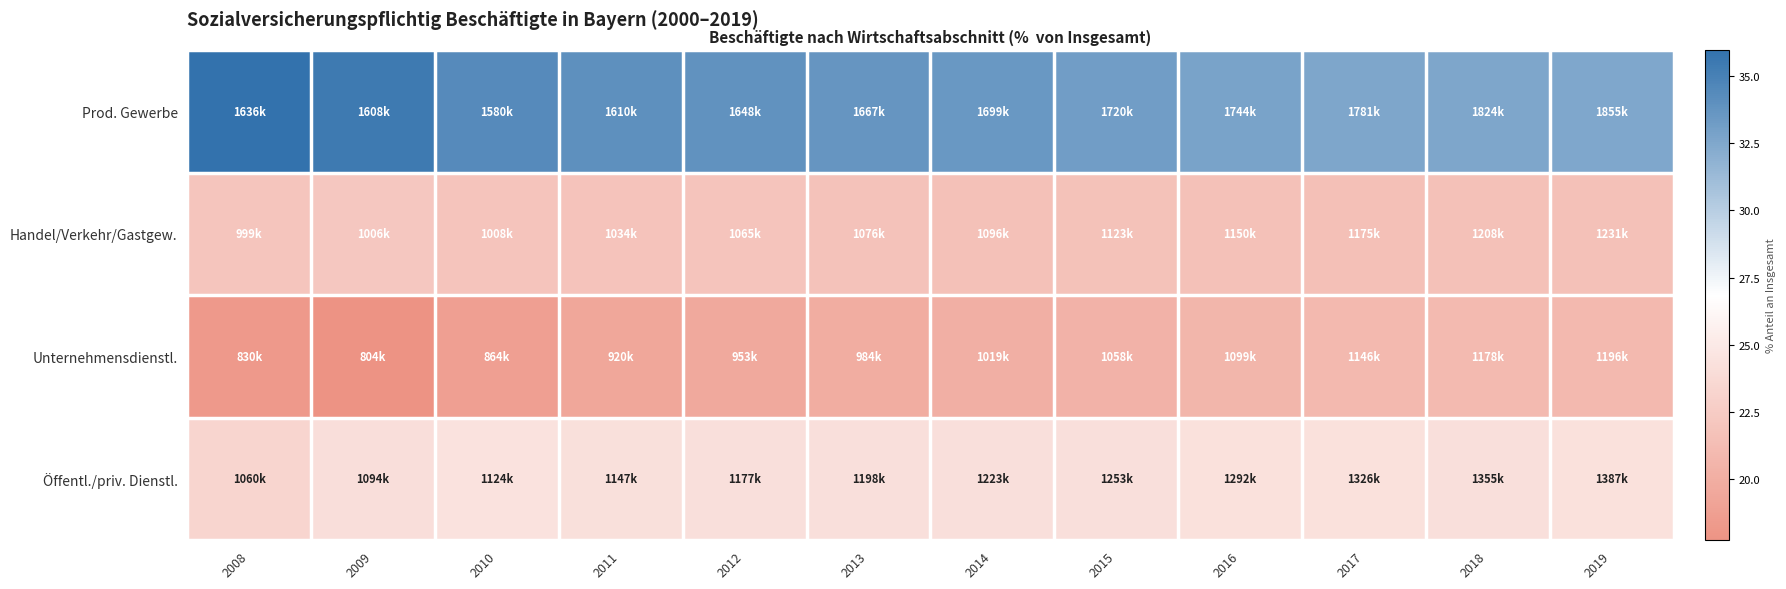

What is the total value across all series at 2011?

99.5